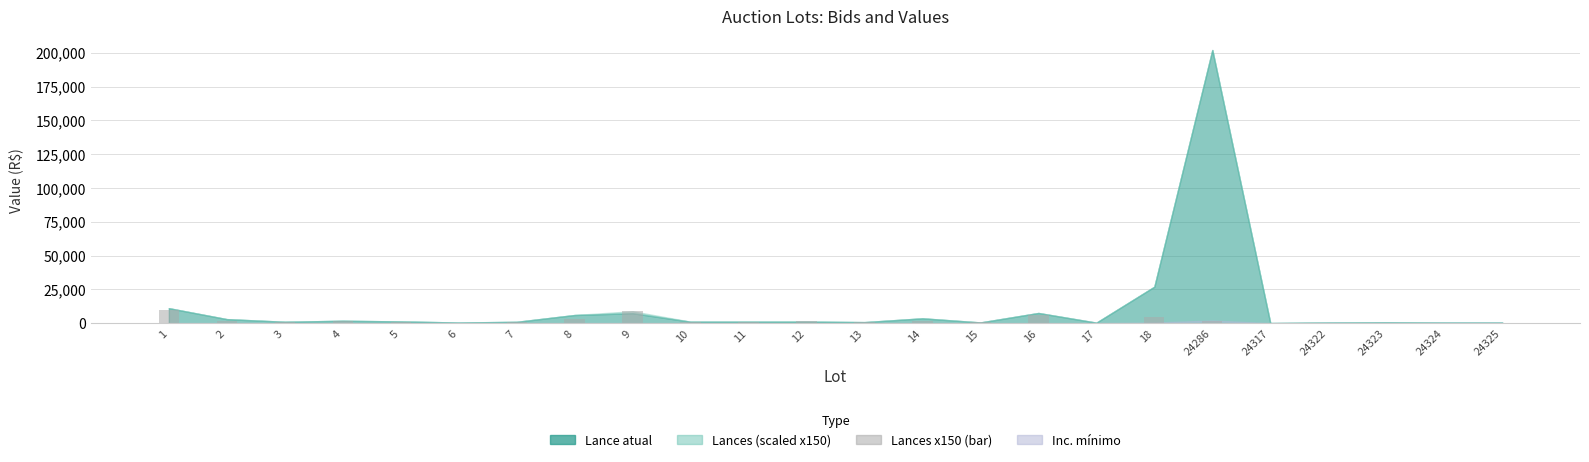

Approximately how many times larger is the value at 13 compared to 24317?

5.0